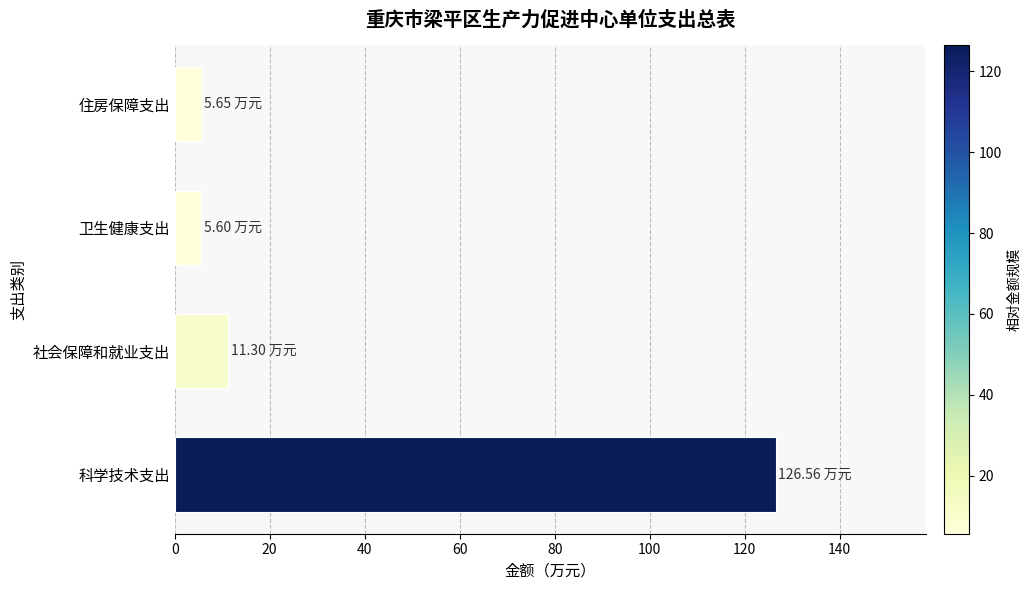

Which category has the highest value across all series?

科学技术支出